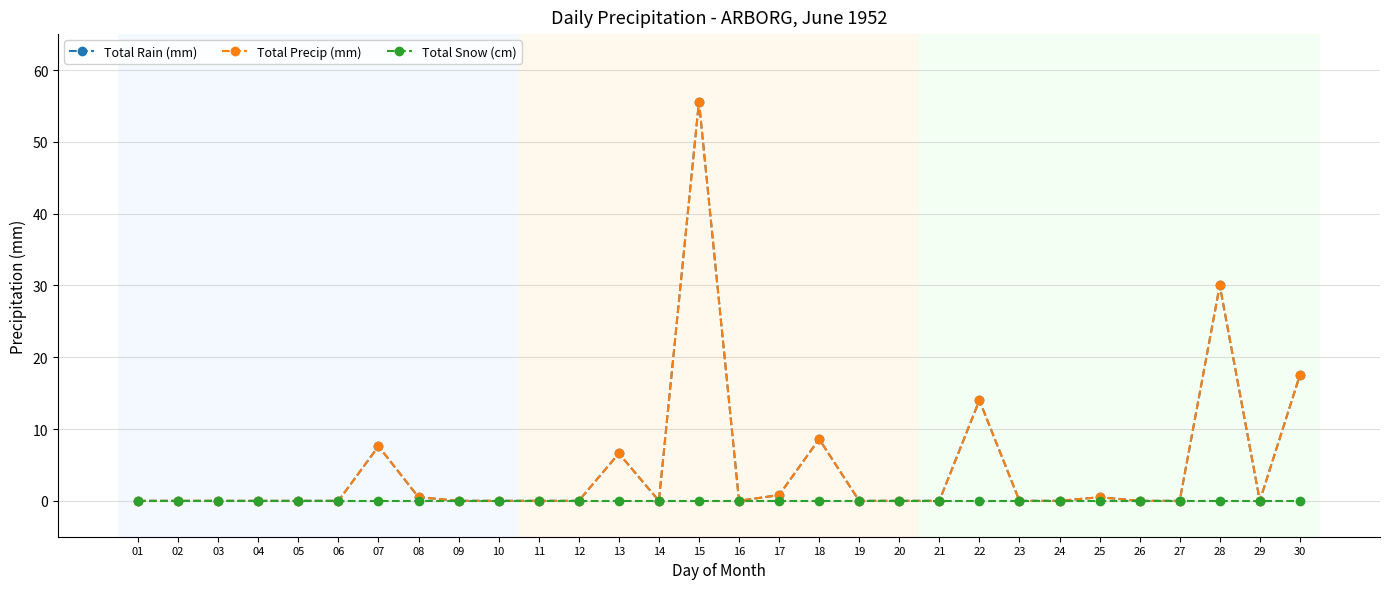

At which category is the sum across all series the highest?

15